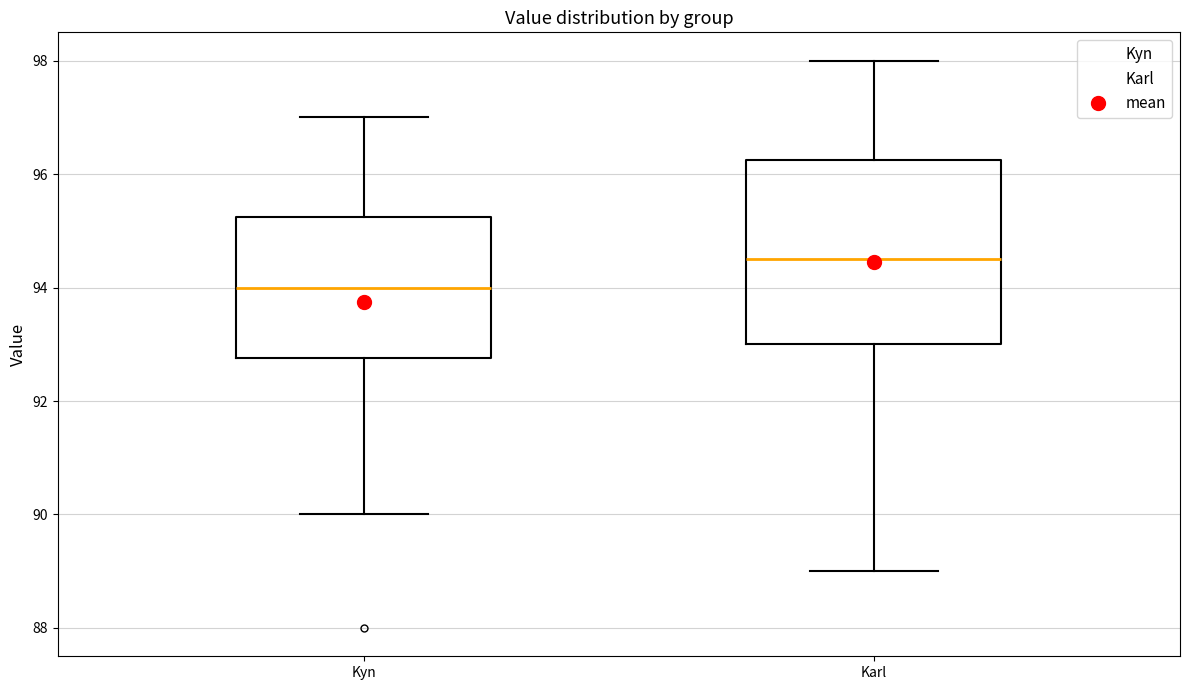

Comparing the boxes themselves (not the whiskers), which one is the tallest?

Karl